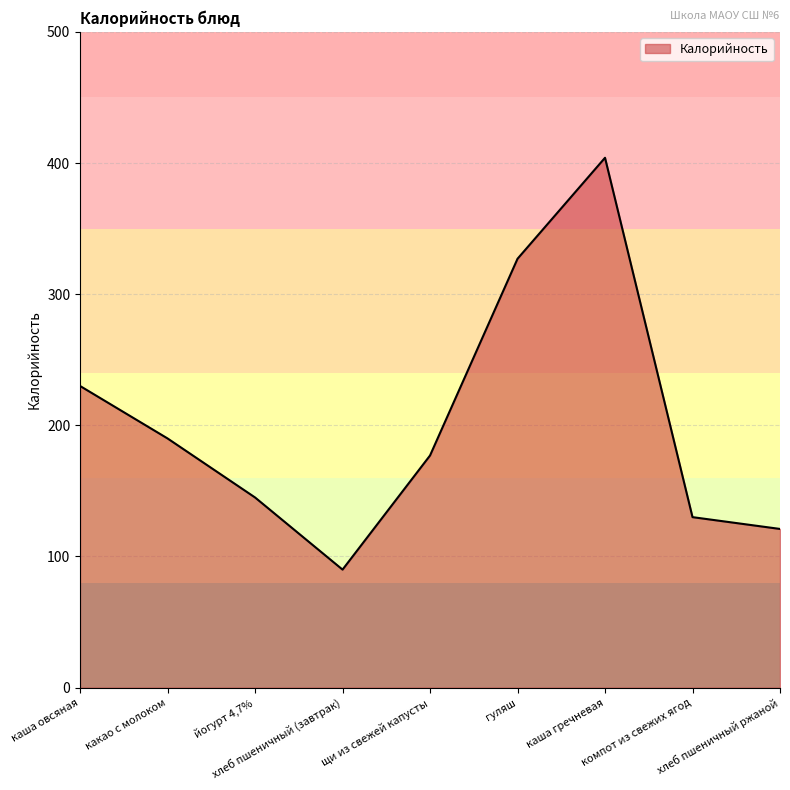

What is the minimum value shown in the chart?

90